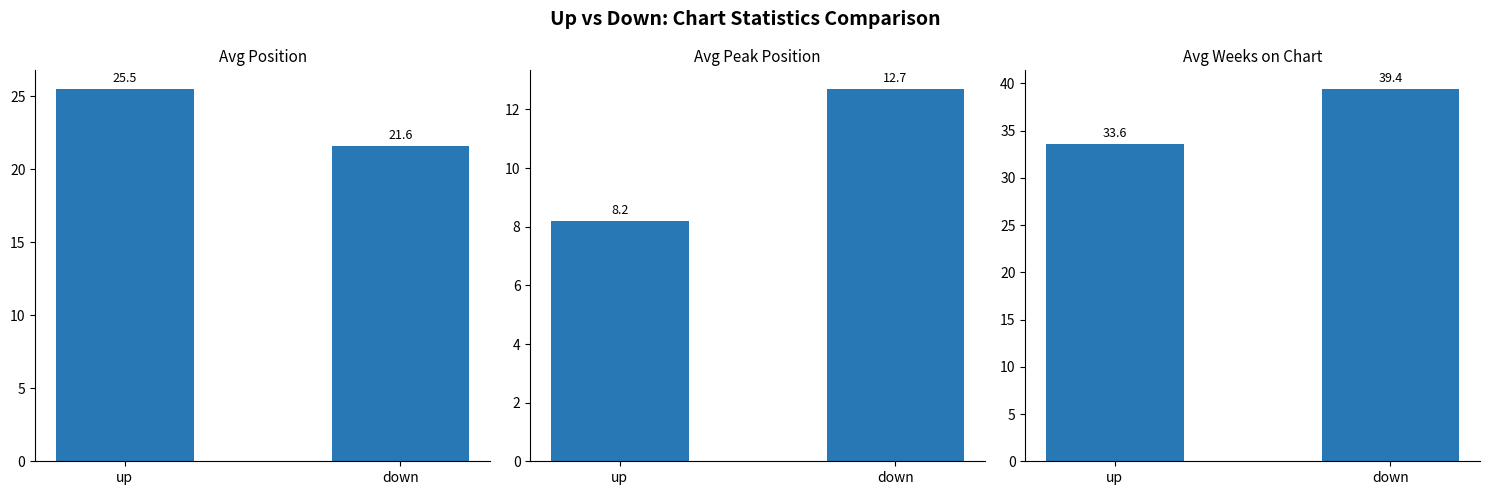

The value of Avg Weeks on Chart at down is 11.6. True or false?

False